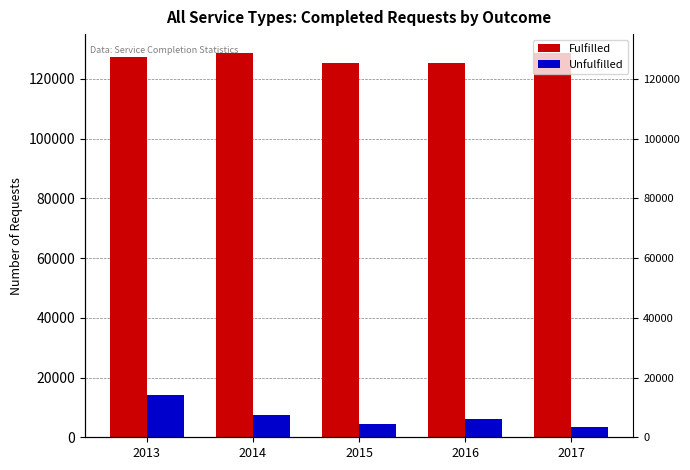

How many distinct data groups are displayed?

2